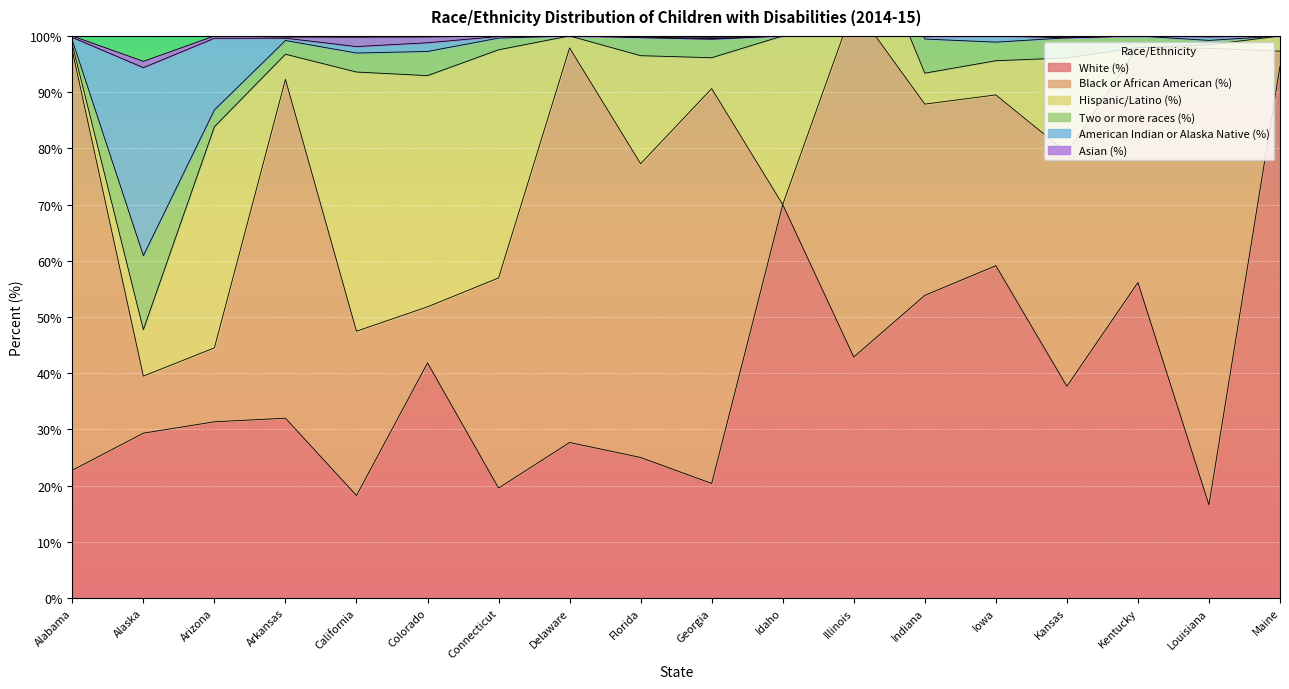

Read the White (%) value at Connecticut.

19.6